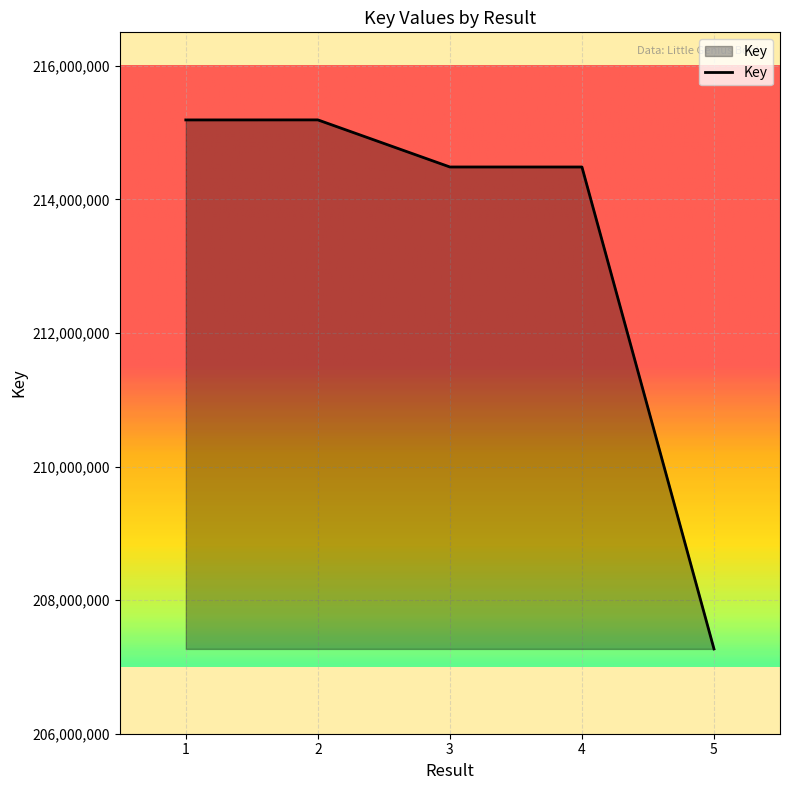

What is the sum of the values at 4 and 5?

421753486